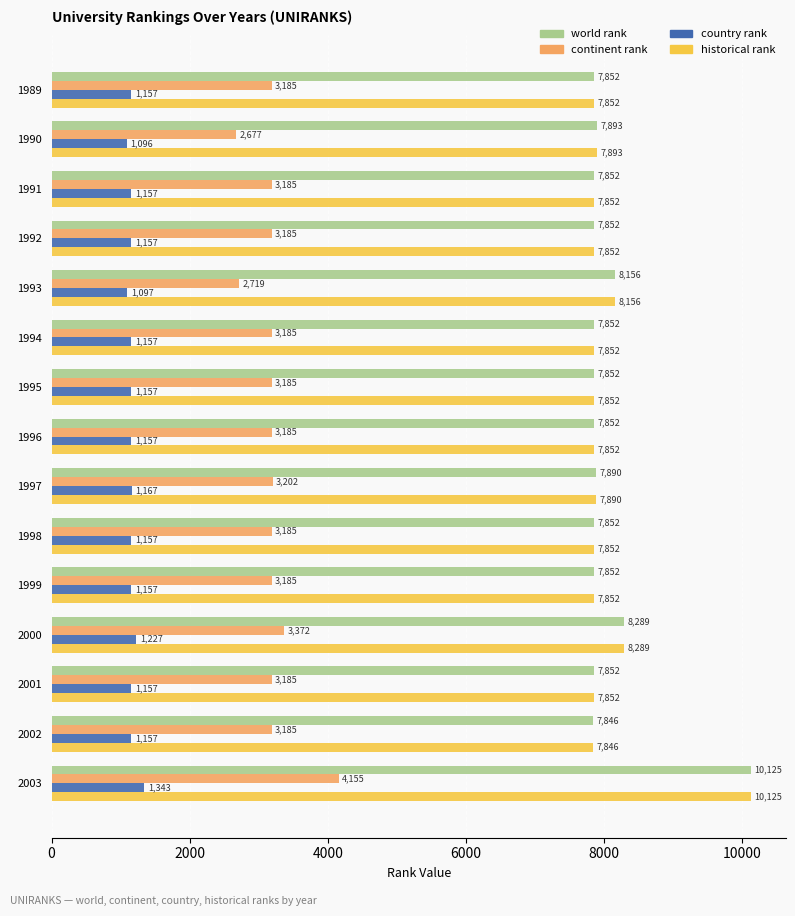

Is it true that continent rank equals 571 at 1993?

False